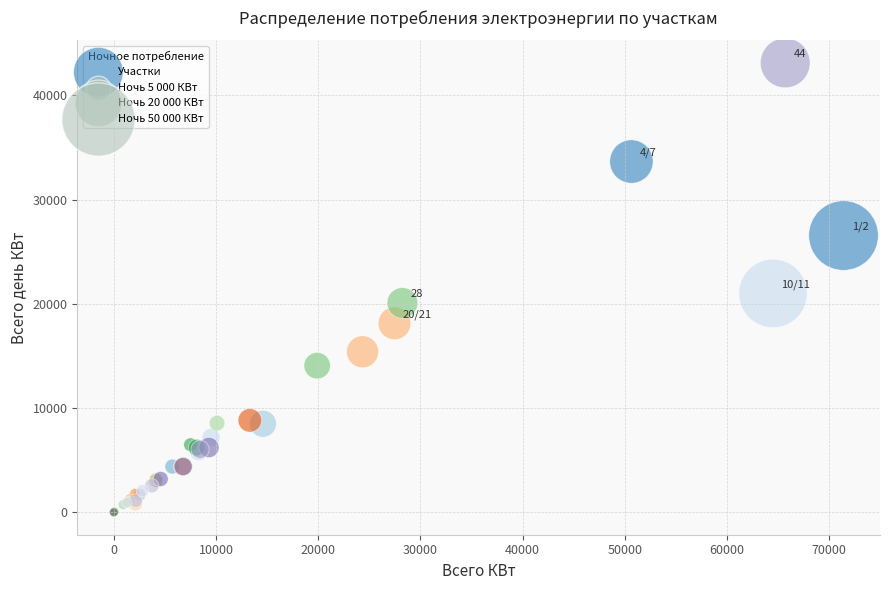

What Y value in the scatter plot is closest to 21563?

21001.6